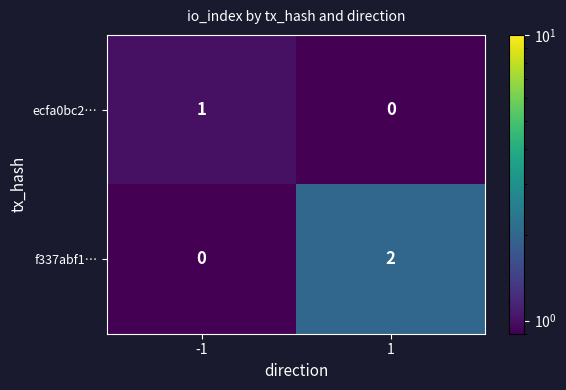

Count the number of categories in the chart.

2